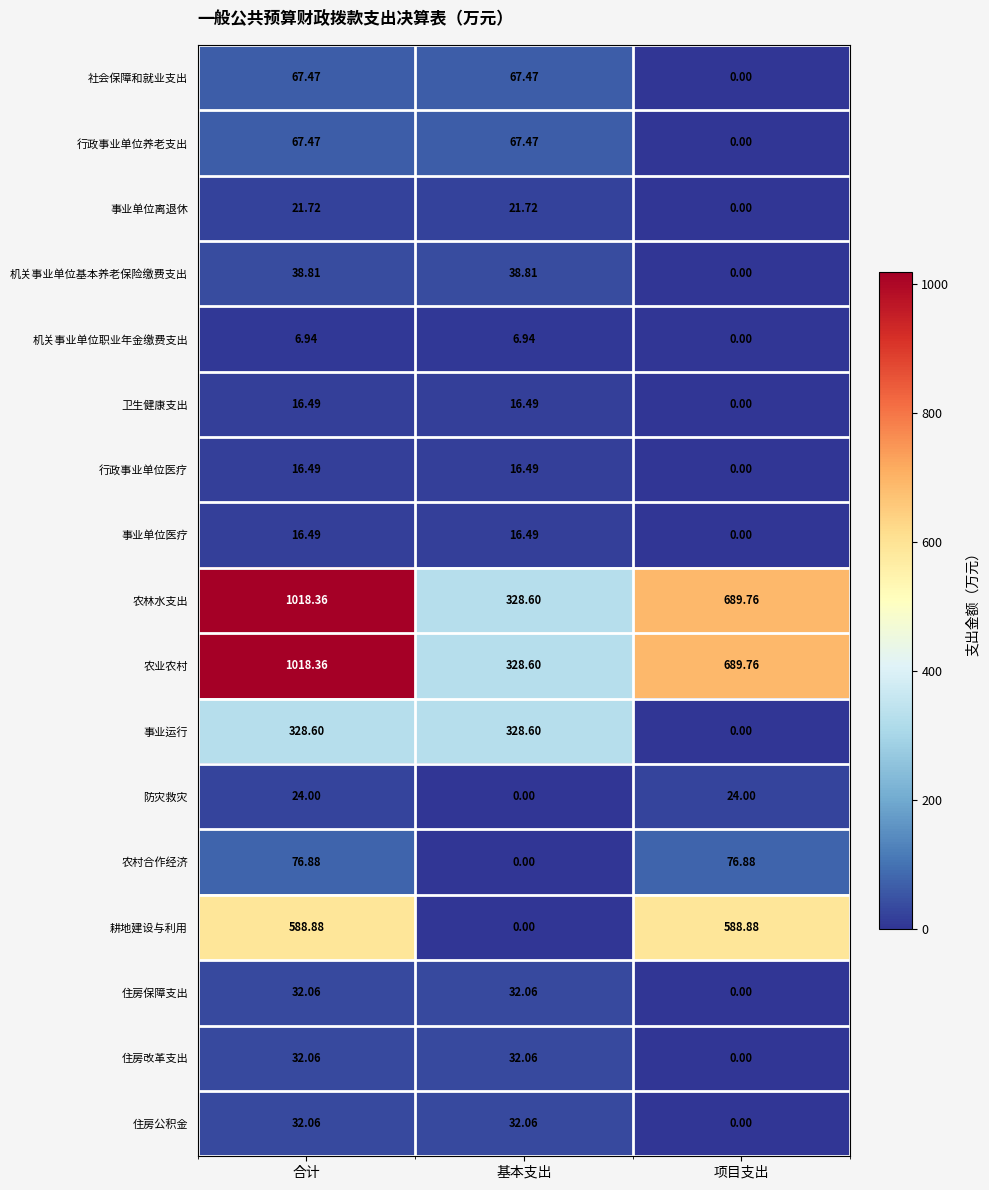

At which label is 事业运行 closest to 164?

项目支出